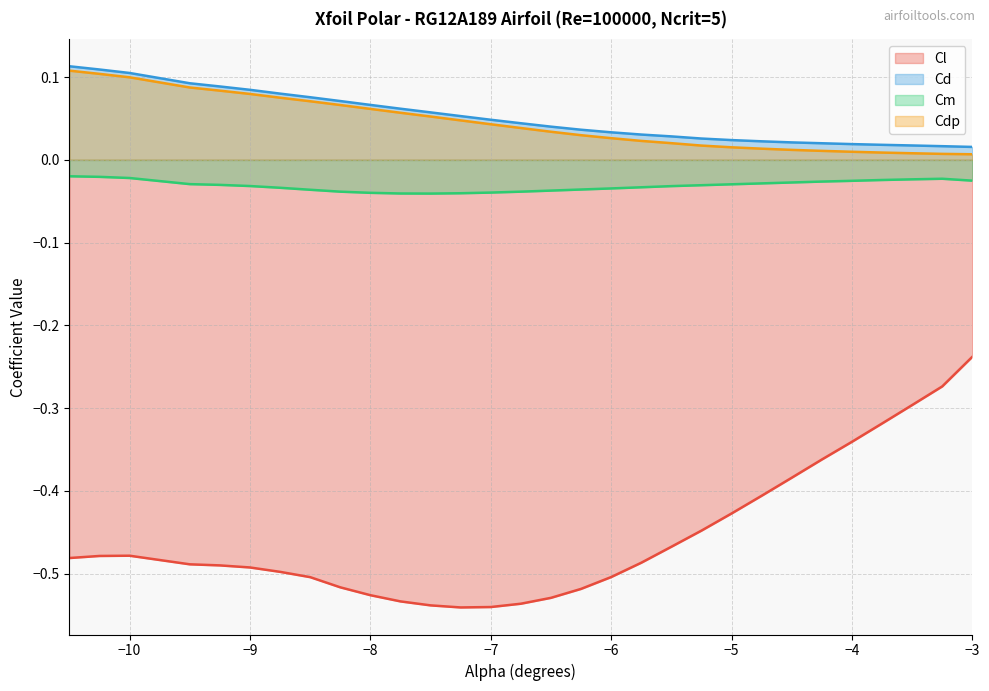

Which has a higher value, -3.0 or -8.75?

-3.0